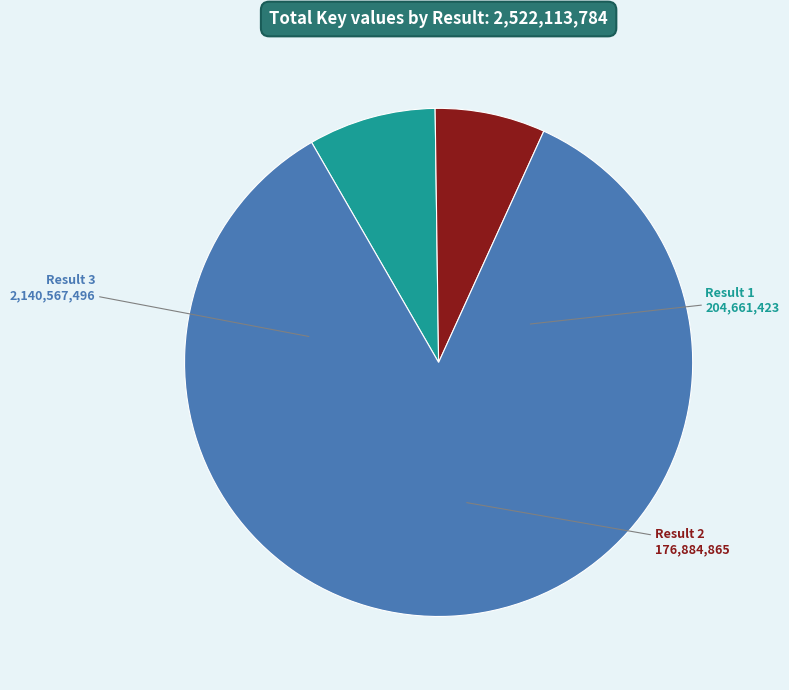

Rank the categories by value from highest to lowest.

Result 3, Result 1, Result 2